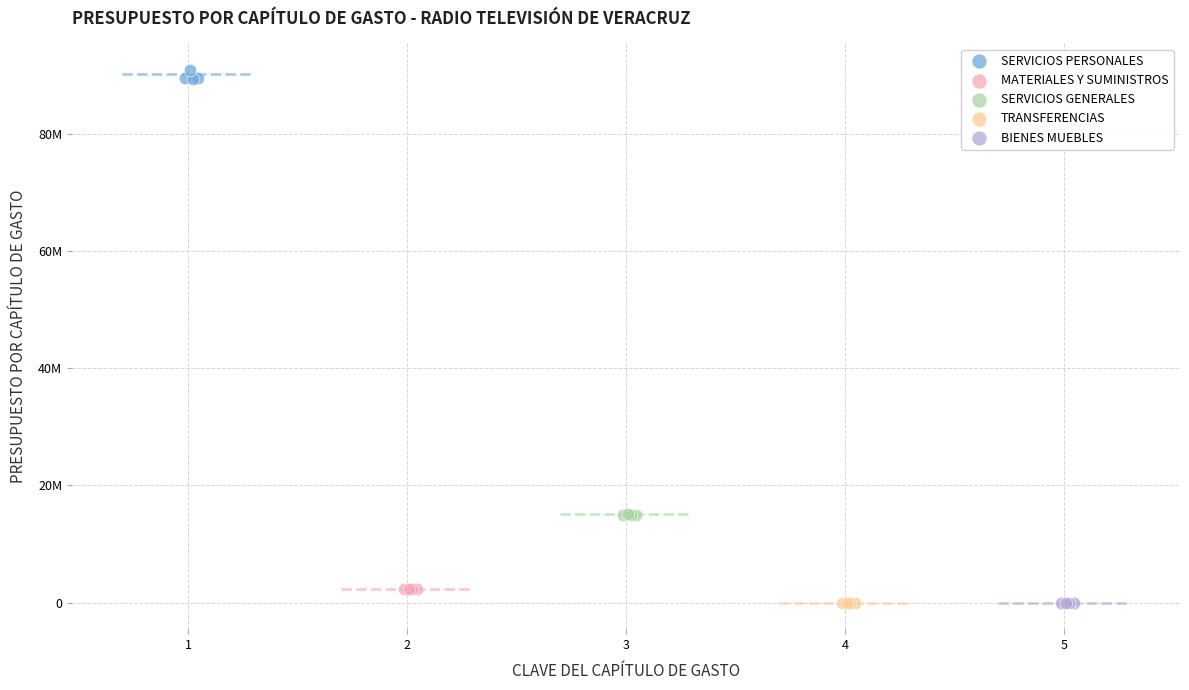

What are all the series names shown in the legend?

SERVICIOS PERSONALES, MATERIALES Y SUMINISTROS, SERVICIOS GENERALES, TRANSFERENCIAS, BIENES MUEBLES